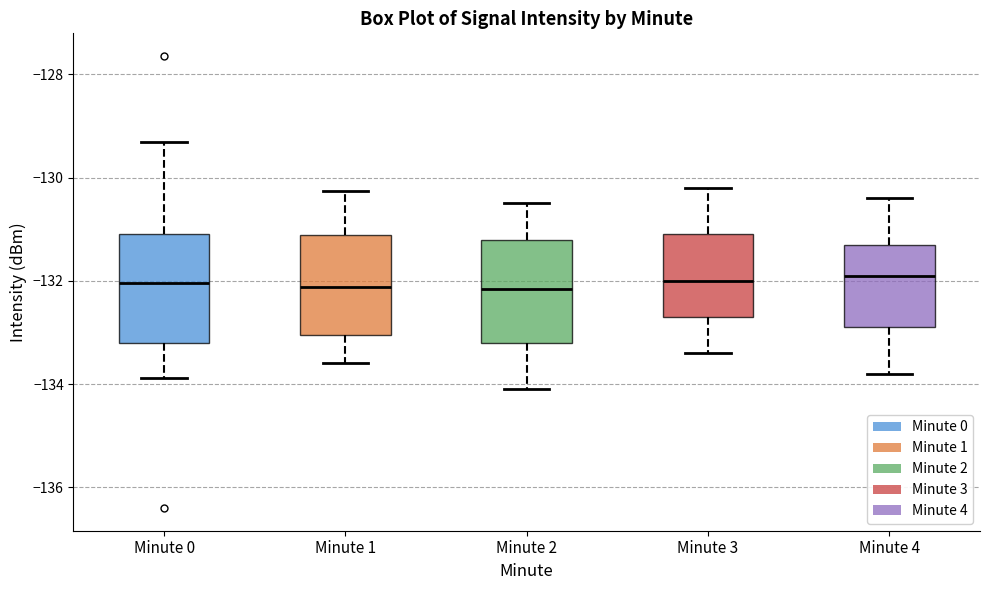

Reading left to right, read every box against the y-axis: the position of its median line, the range the box covers, and the ends of its whiskers. The values are not printed on the chart, so give them approximately, as read against the axis.

Minute 0: median -132.0, box -133.2 to -131.0, whiskers -133.8 to -129.4
Minute 1: median -132.2, box -133.0 to -131.2, whiskers -133.6 to -130.2
Minute 2: median -132.2, box -133.2 to -131.2, whiskers -134.0 to -130.4
Minute 3: median -132.0, box -132.6 to -131.0, whiskers -133.4 to -130.2
Minute 4: median -131.8, box -132.8 to -131.2, whiskers -133.8 to -130.4